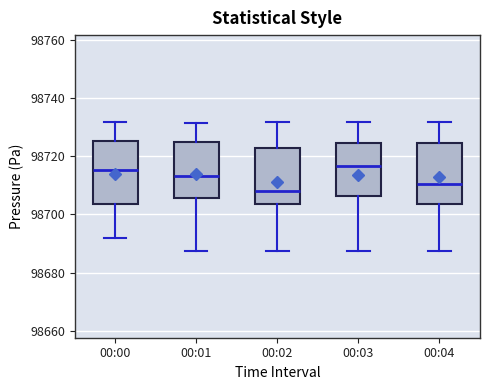

Which box's median line is the lowest?

00:02